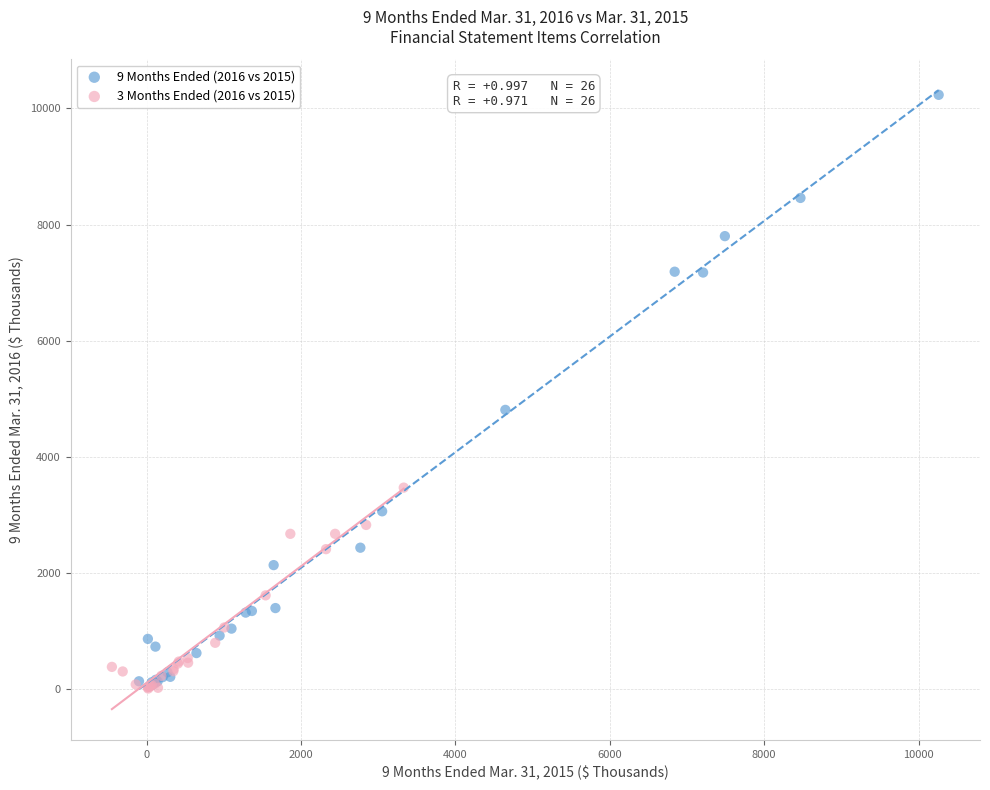

Which series has the largest Y range (max minus min)?

9 Months Ended (2016 vs 2015)